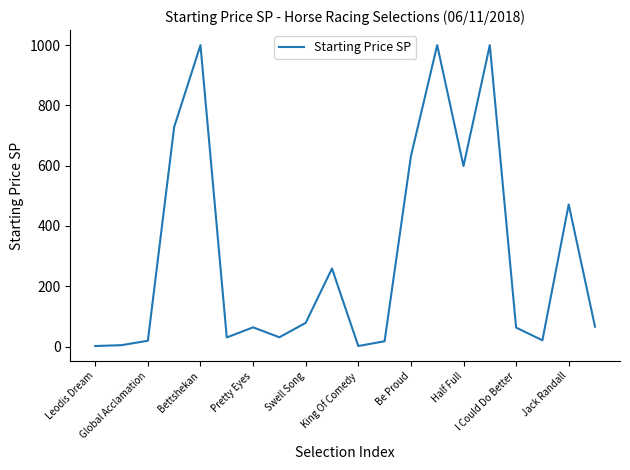

Where is the data nearest to the value 500?

Jack Randall